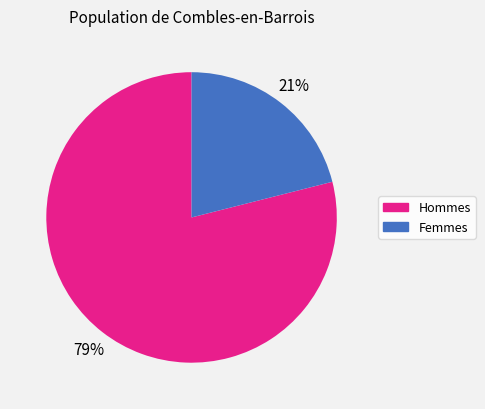

What percentage is the Hommes slice, to the nearest percent?

79%